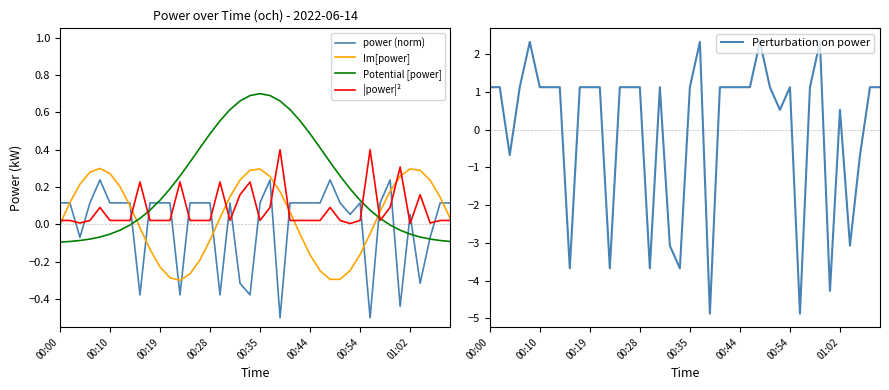

How many interior local peaks does the Im[power] series have?

3